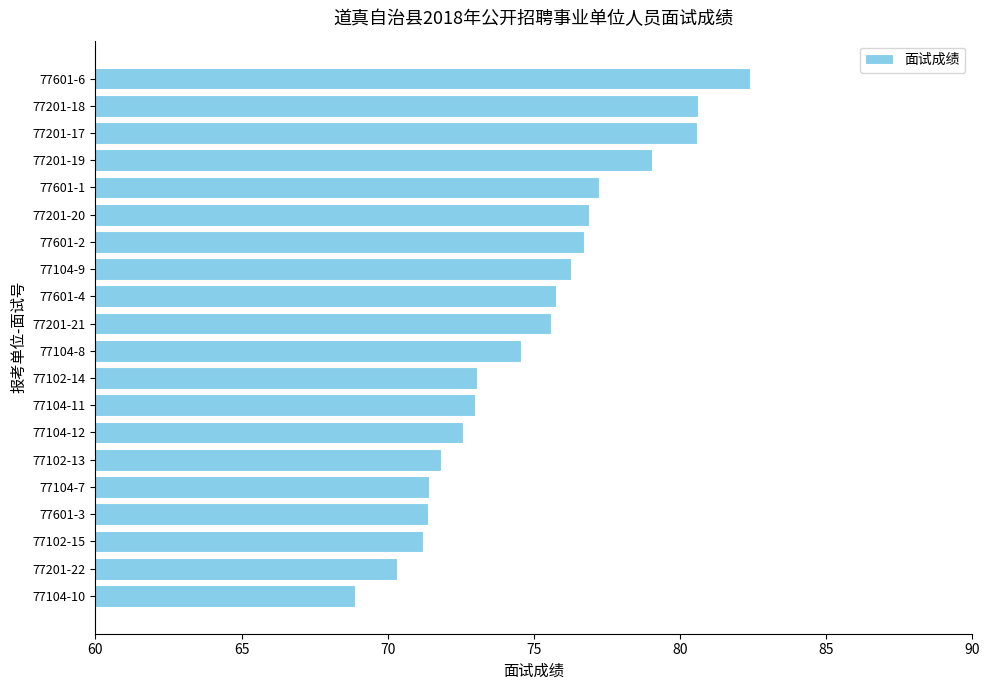

True or false: the data shows 101.5 at 77104-11.

False